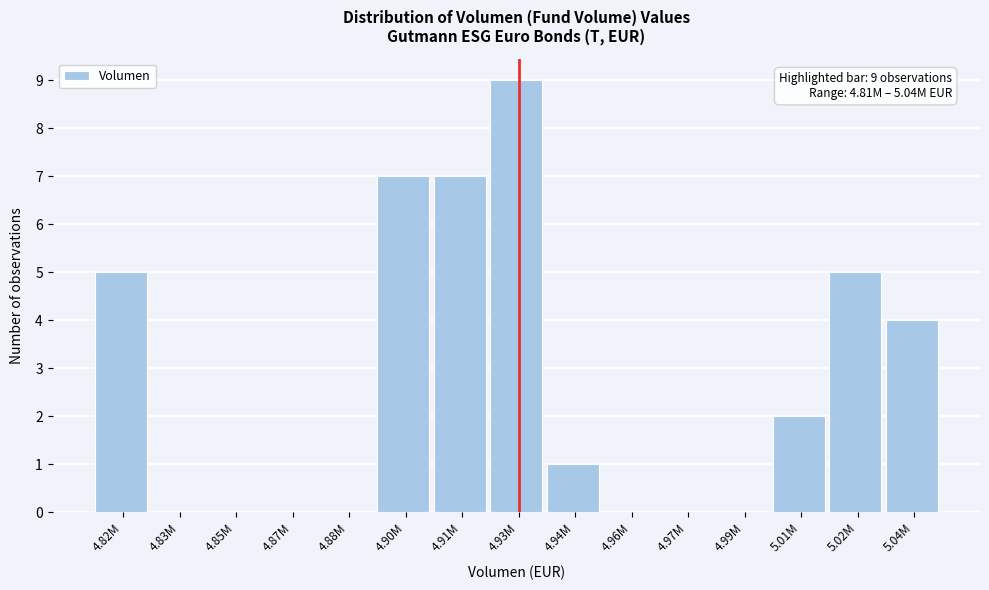

Reading right to left, what are all the values shown in this chart?

5.04M=4	5.02M=5	5.01M=2	4.99M=0	4.97M=0	4.96M=0	4.94M=1	4.93M=9	4.91M=7	4.90M=7	4.88M=0	4.87M=0	4.85M=0	4.83M=0	4.82M=5